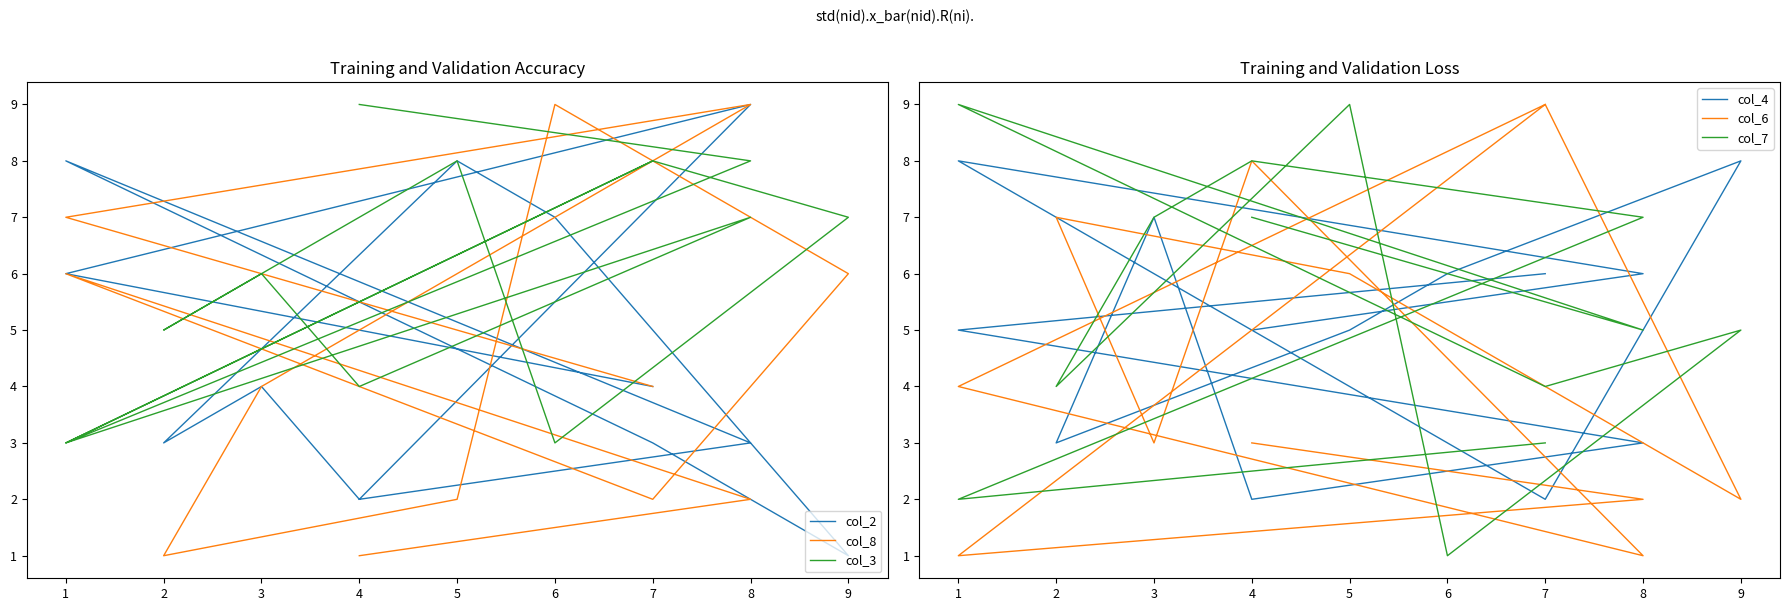

At which category does col_4 reach its first local peak?

1